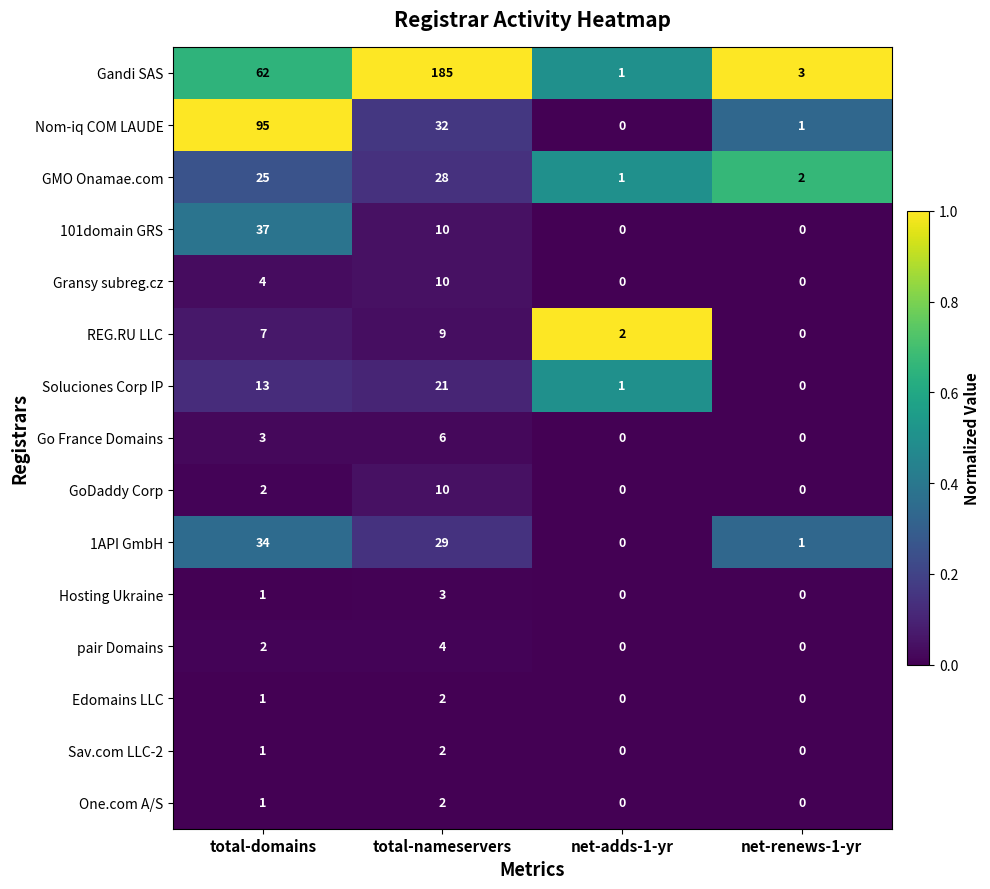

Where is Edomains LLC nearest to the value 1?

total-domains